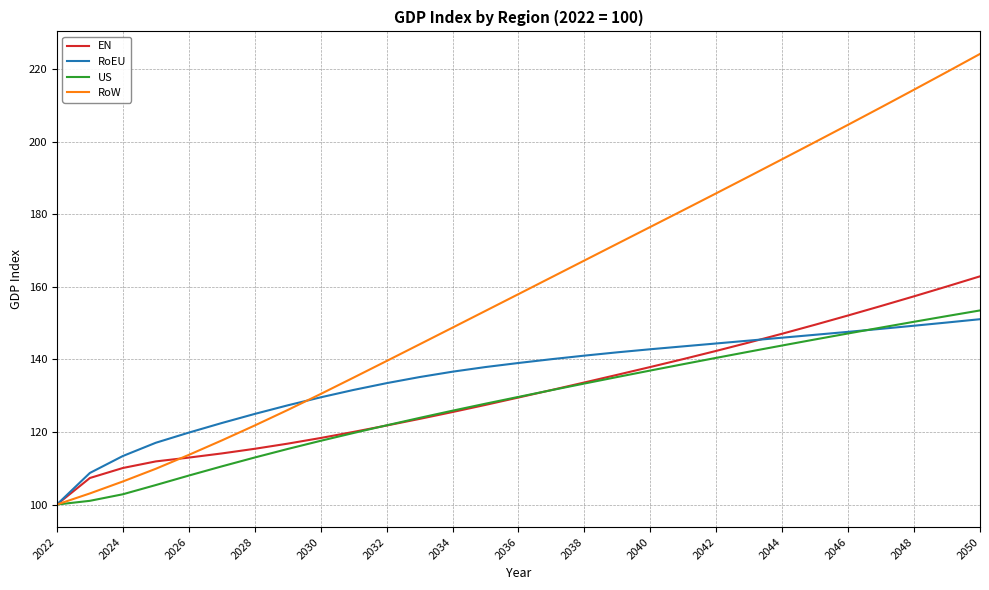

Which series has the largest range (max minus min)?

RoW